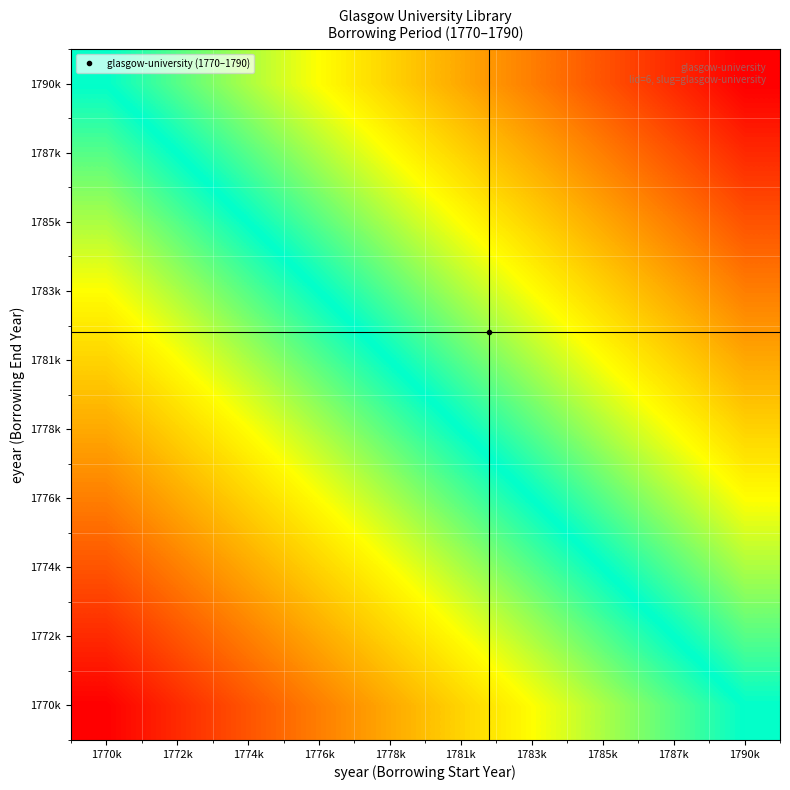

At which category is the sum across all series the highest?

1790k